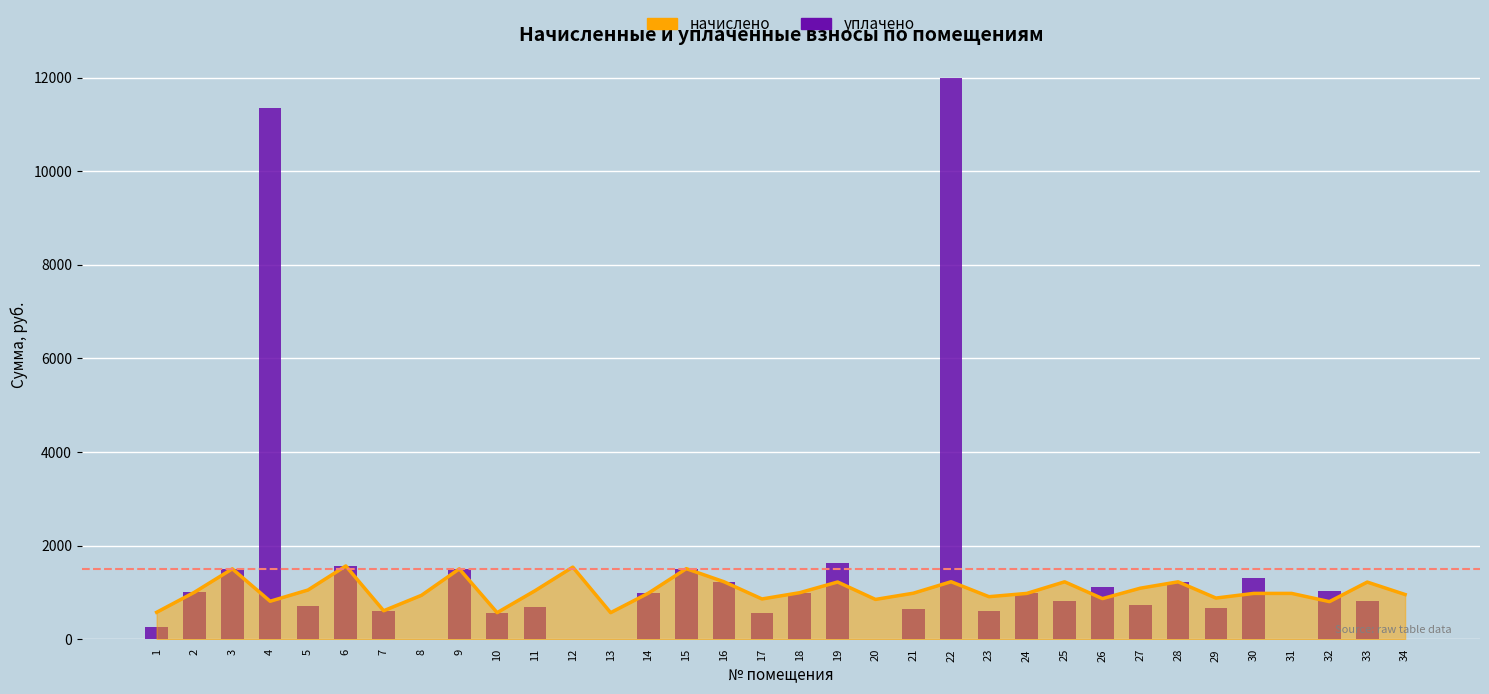

Which category has the lowest value across all series?

8